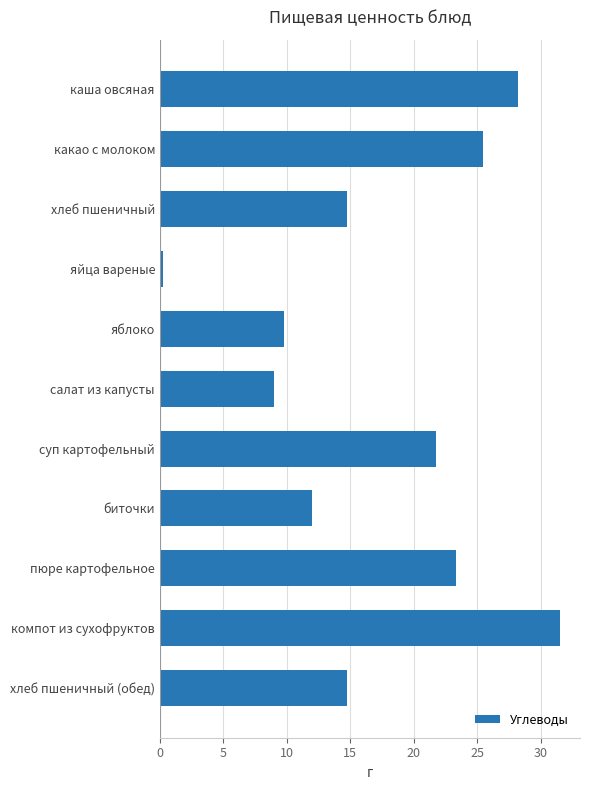

Is it true that the value at суп картофельный is 21.7?

True